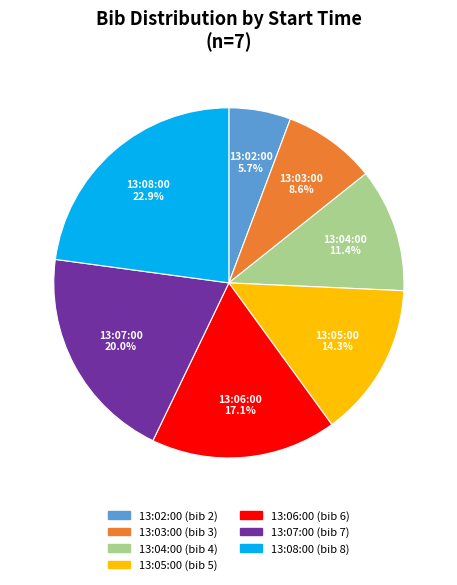

Count the number of slices in the pie.

7